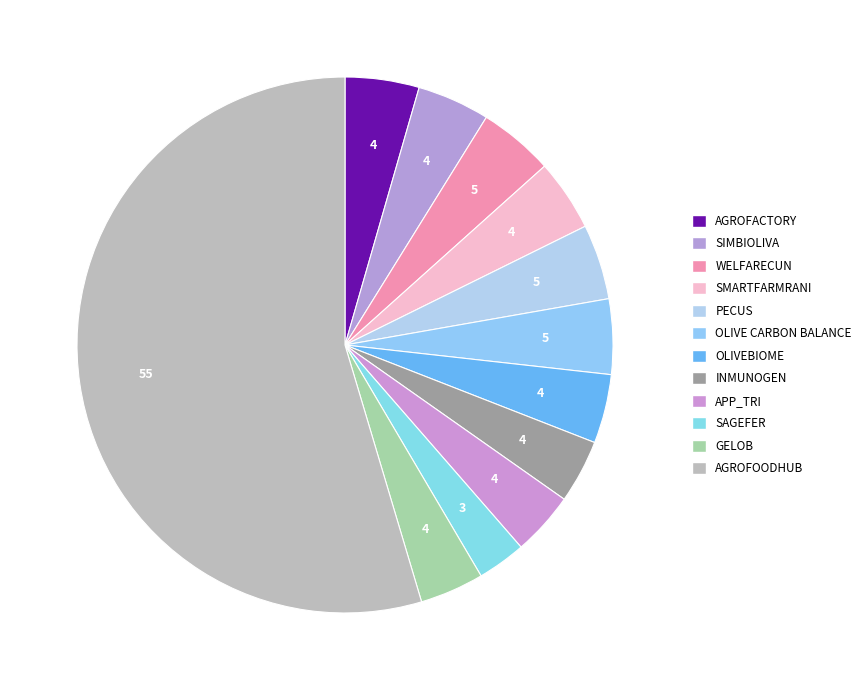

Does APP_TRI represent more than half of the total?

No